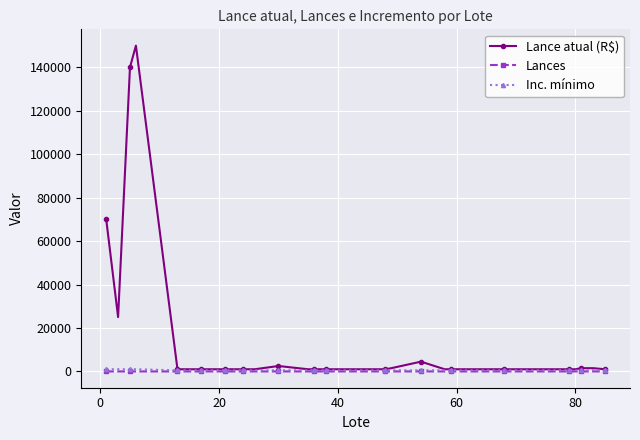

What is the maximum value shown in the chart?

150000